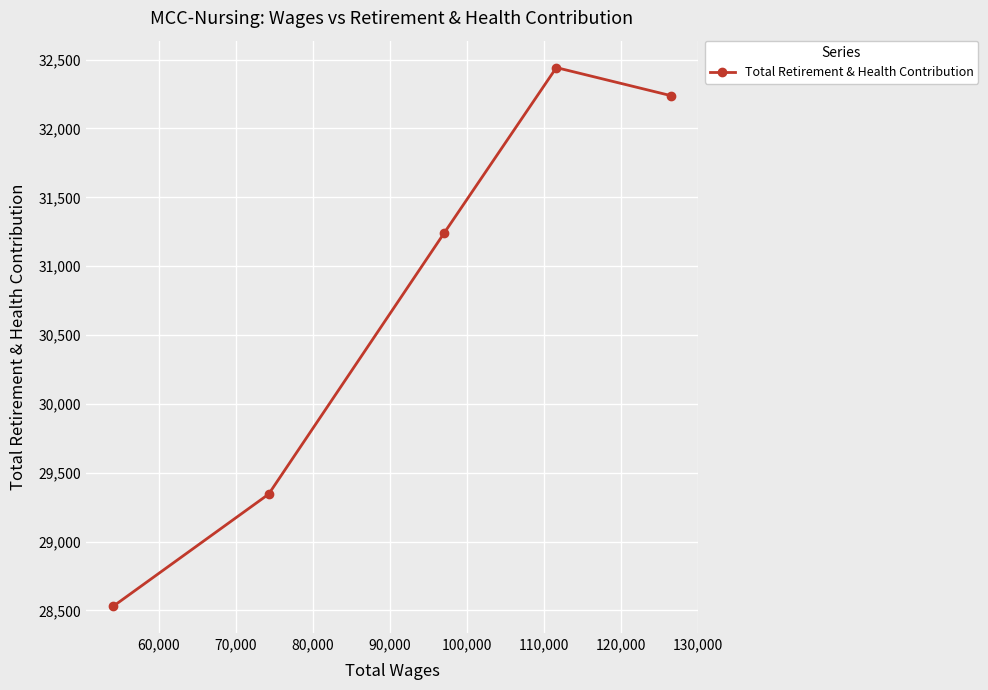

What is the smallest value displayed?

28531